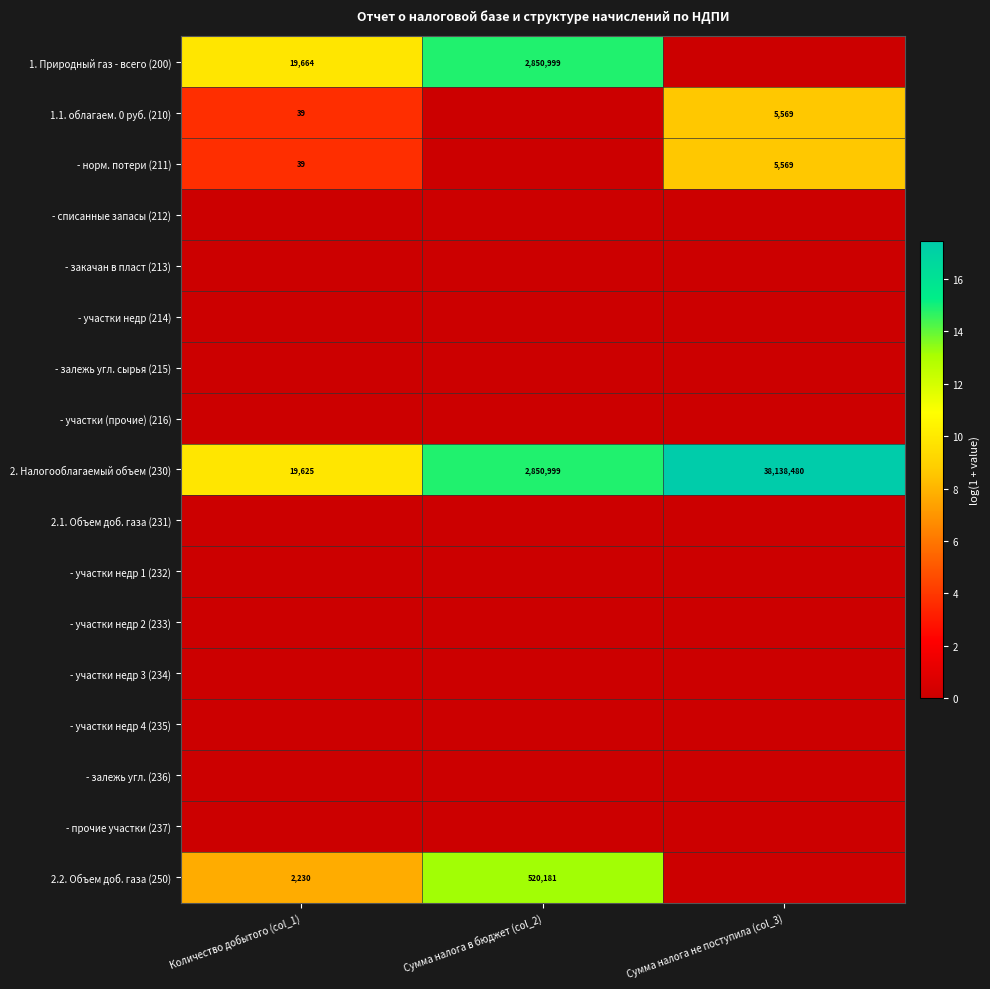

True or false: 1.1. облагаем. 0 руб. (210) has a value of 8837 at Сумма налога не поступила (col_3).

False